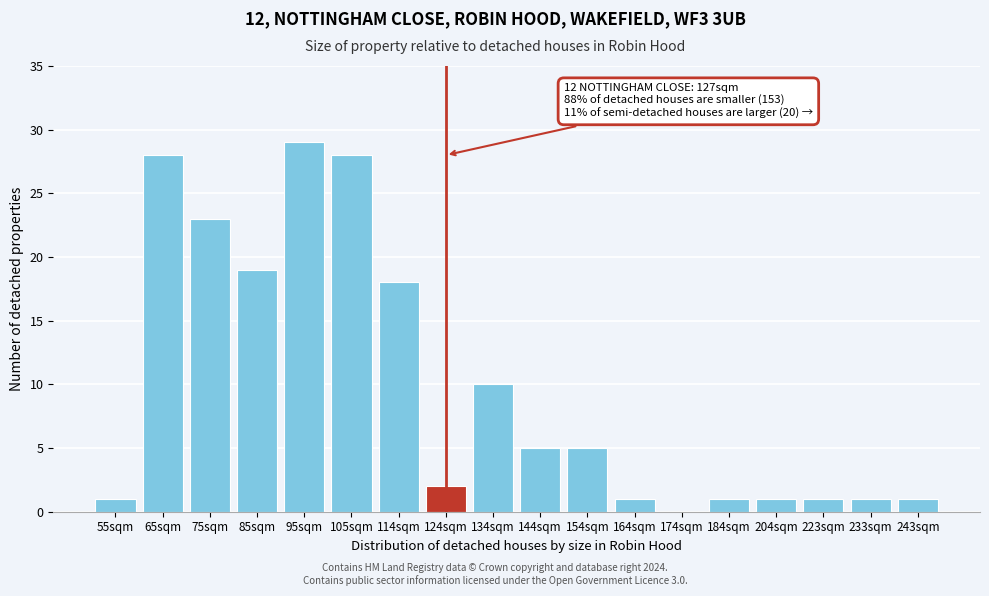

Reading left to right, extract all data points from this chart.

55sqm=1	65sqm=28	75sqm=23	85sqm=19	95sqm=29	105sqm=28	114sqm=18	124sqm=2	134sqm=10	144sqm=5	154sqm=5	164sqm=1	174sqm=0	184sqm=1	204sqm=1	223sqm=1	233sqm=1	243sqm=1